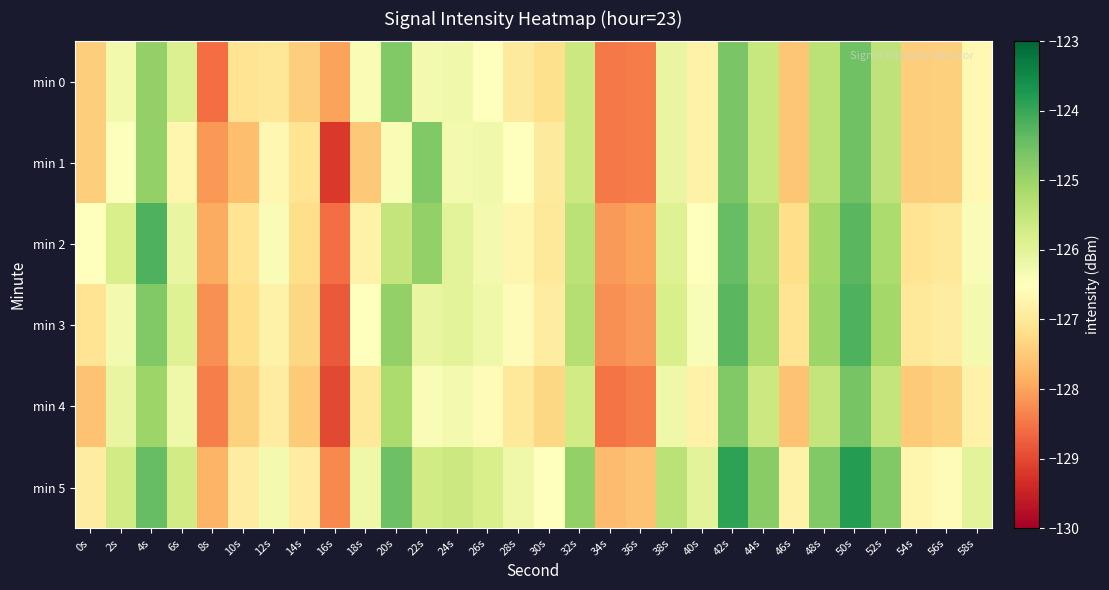

Rank the series at 56s from lowest to highest value.

min 0, min 1, min 4, min 2, min 3, min 5